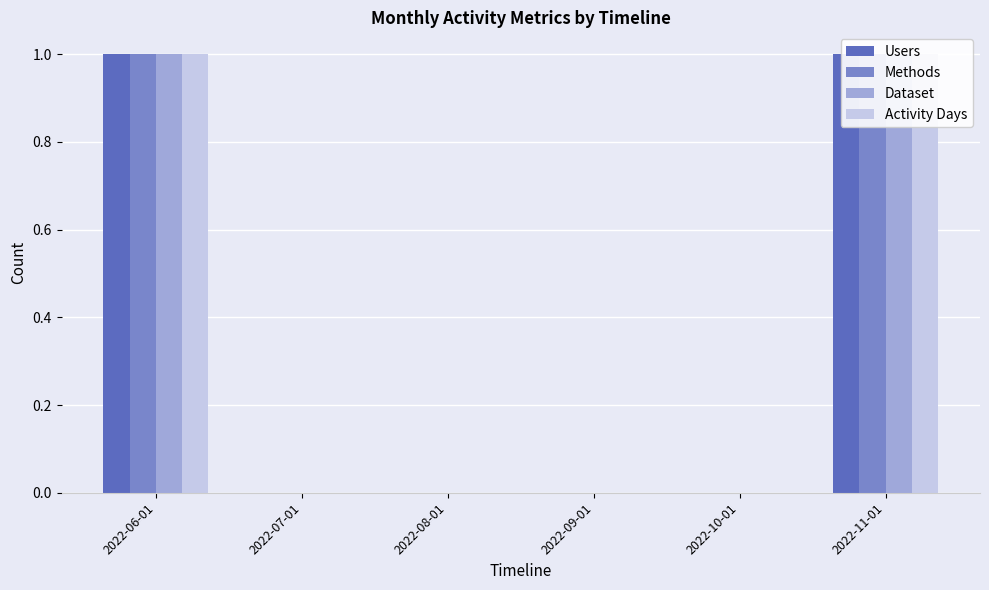

Reading left to right, extract all data points from this chart.

Users: 1	0	0	0	0	1
Methods: 1	0	0	0	0	1
Dataset: 1	0	0	0	0	1
Activity Days: 1	0	0	0	0	1